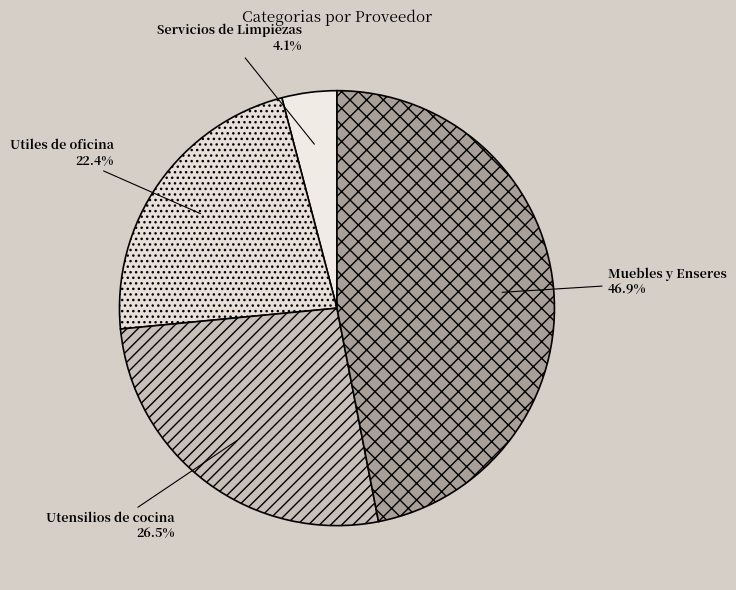

To the nearest percent, what portion does Servicios de Limpiezas represent?

4%